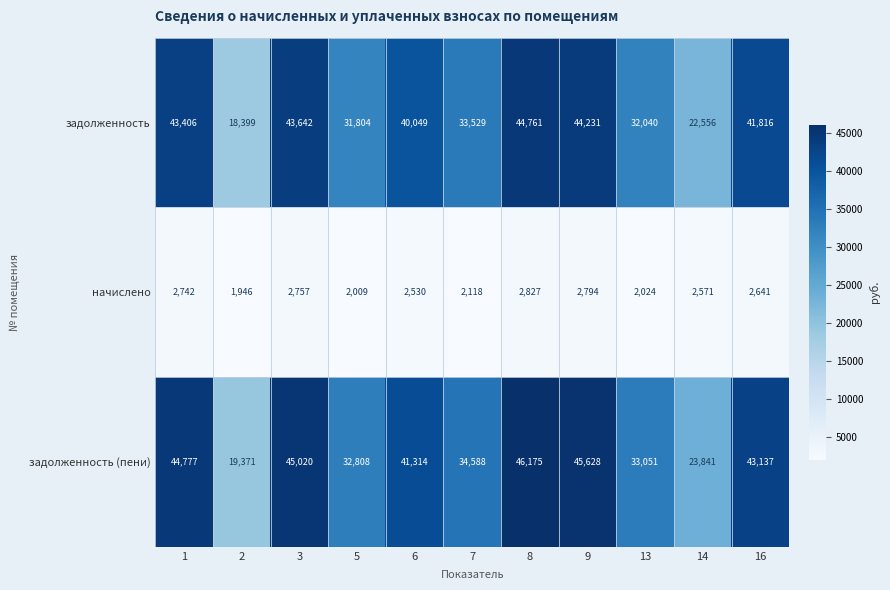

What is the spread (max minus min) of values at 16?

40496